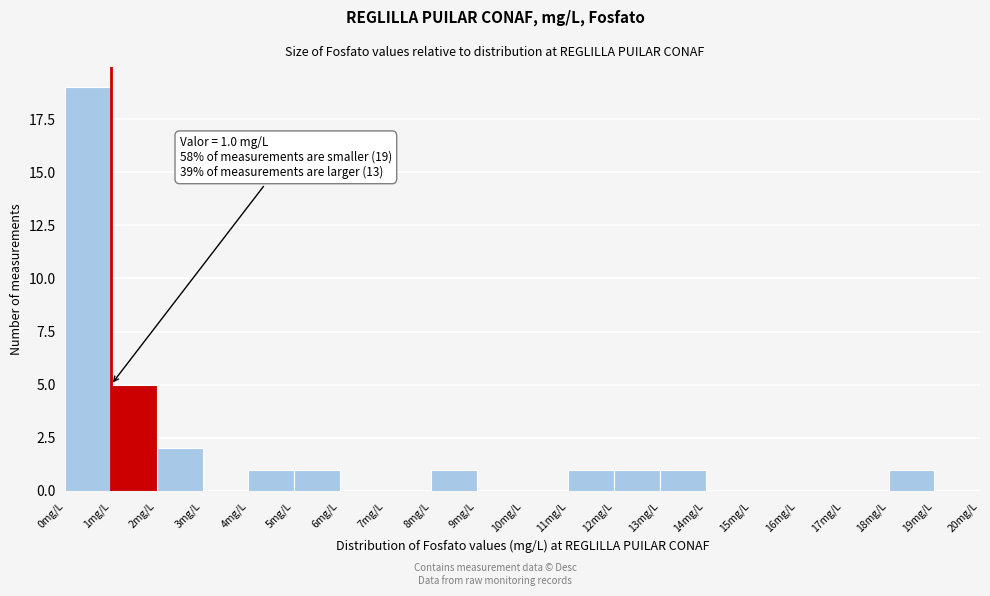

Which range on the x-axis has the tallest bar?

0 to 1